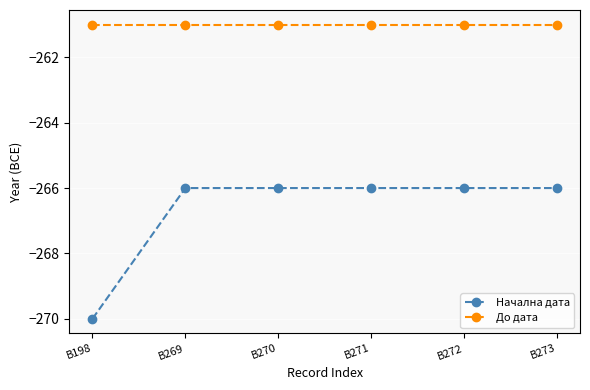

Reading right to left, extract all data points from this chart.

Начална дата: B273=-266	B272=-266	B271=-266	B270=-266	B269=-266	B198=-270
До дата: B273=-261	B272=-261	B271=-261	B270=-261	B269=-261	B198=-261